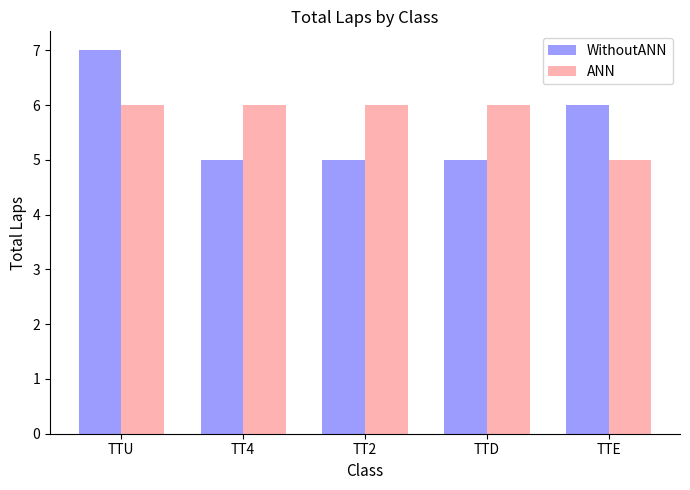

Reading left to right, transcribe all the data shown in this chart.

WithoutANN: TTU=7	TT4=5	TT2=5	TTD=5	TTE=6
ANN: TTU=6	TT4=6	TT2=6	TTD=6	TTE=5